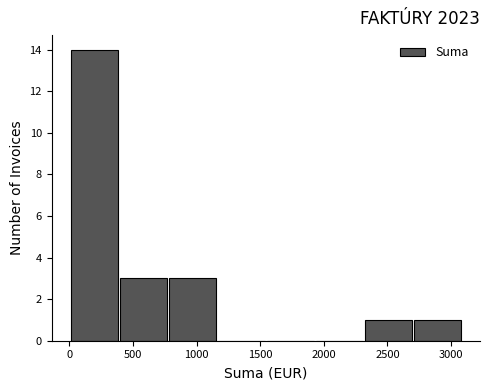

Over which range of the x-axis is the bar tallest?

0 to 400